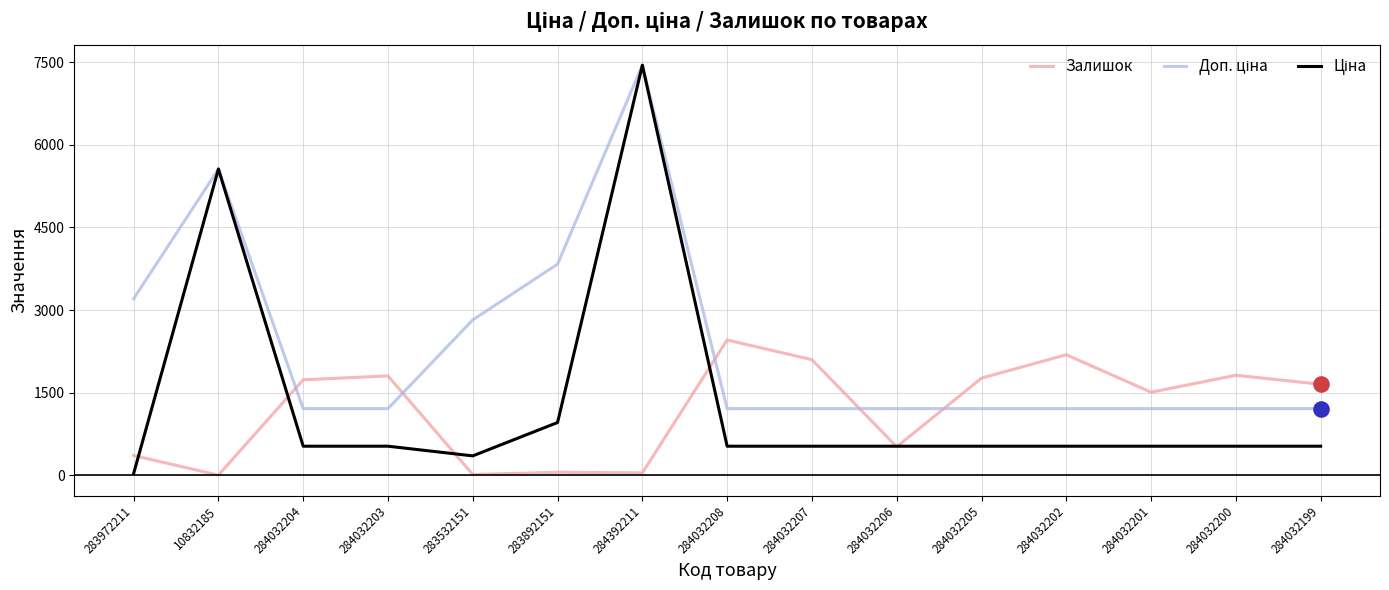

What is the total value across all series at 284032206?

2256.9